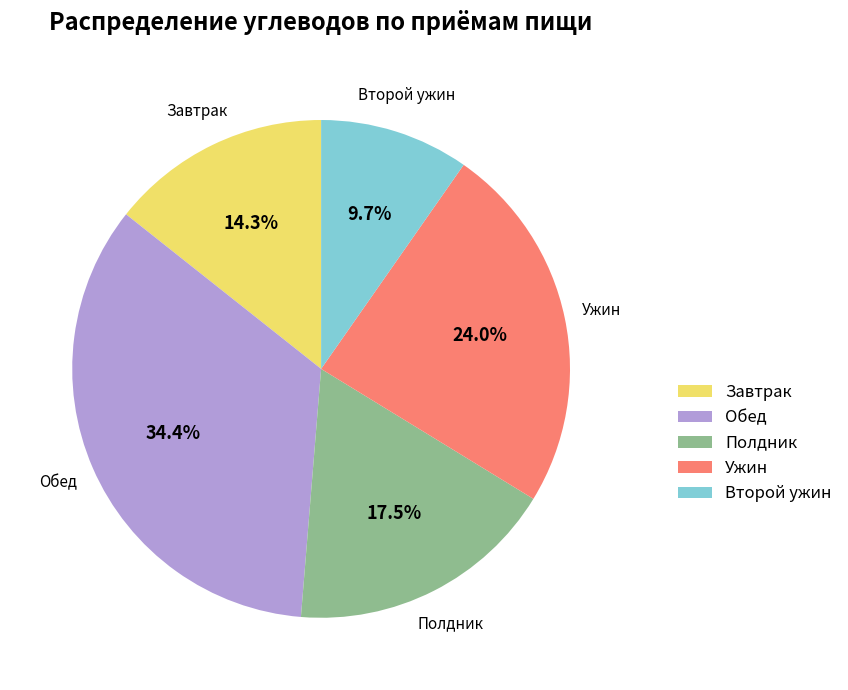

True or false: Обед accounts for 20% of the total.

False